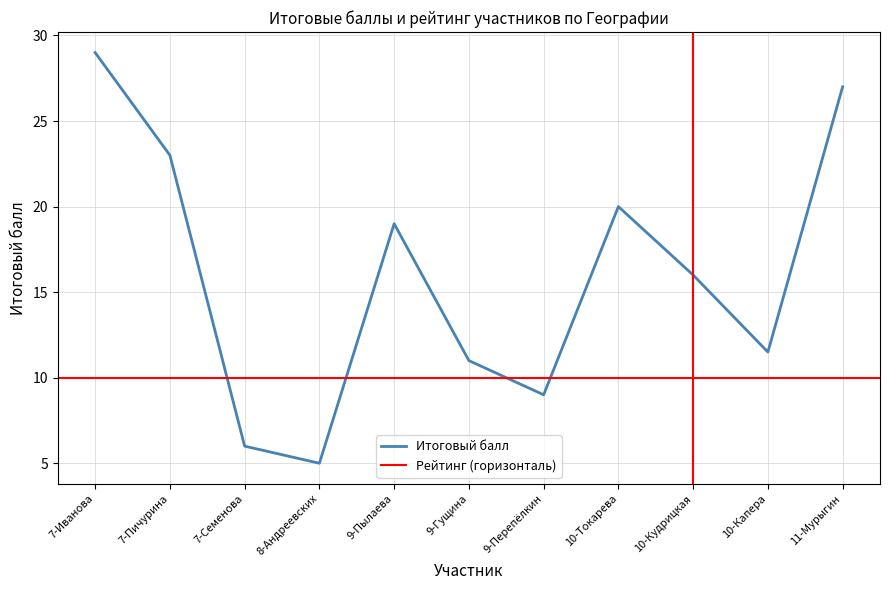

Rank the categories by value from lowest to highest.

8-Андреевских, 7-Семенова, 9-Перепёлкин, 9-Гущина, 10-Капера, 10-Кудрицкая, 9-Пылаева, 10-Токарева, 7-Пичурина, 11-Мурыгин, 7-Иванова